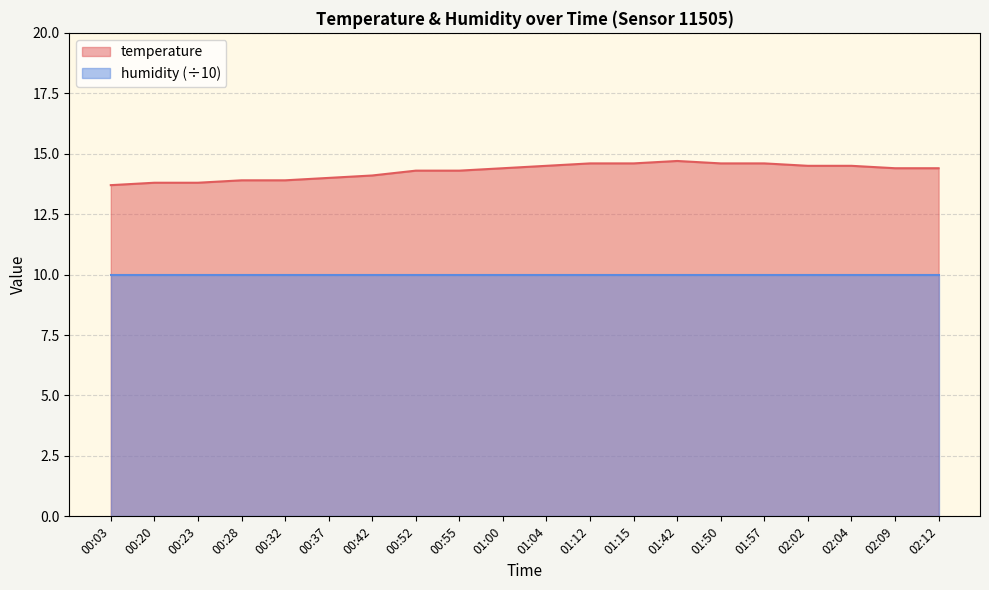

What is the difference between the maximum and second lowest values?

0.9